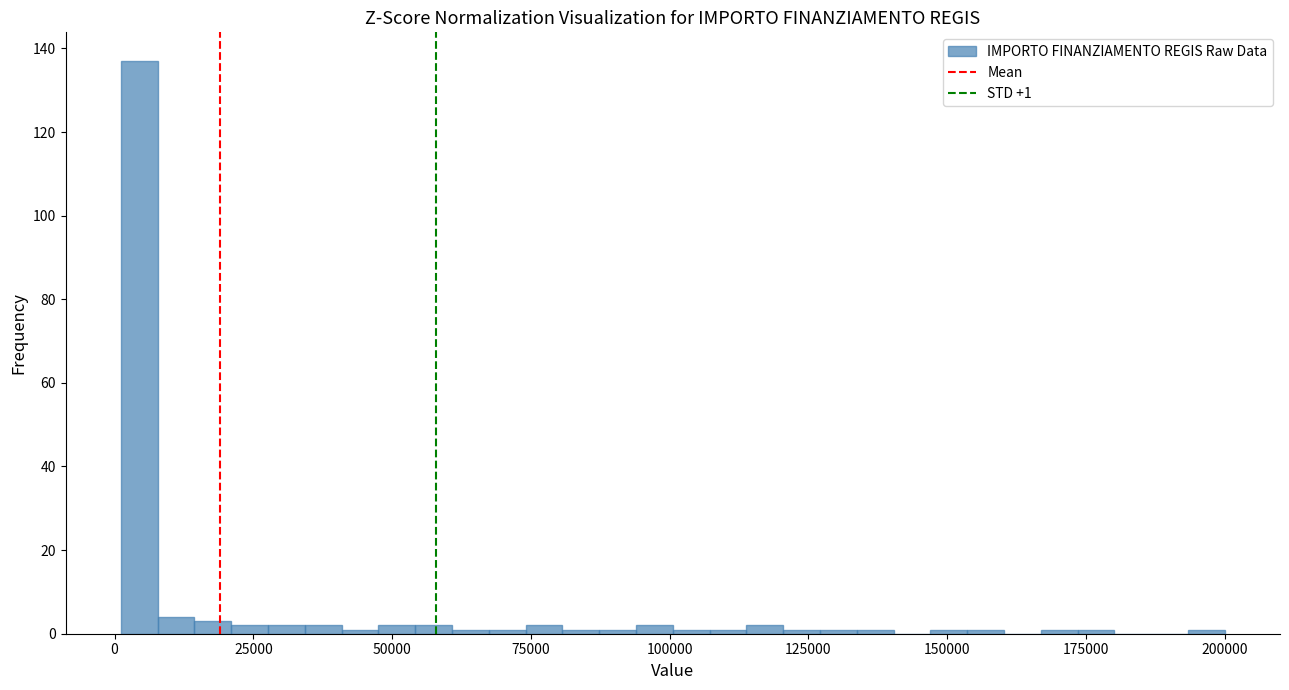

Around what value on the x-axis is the tallest bar? Give the approximate position of its centre, as read against the axis.

5000